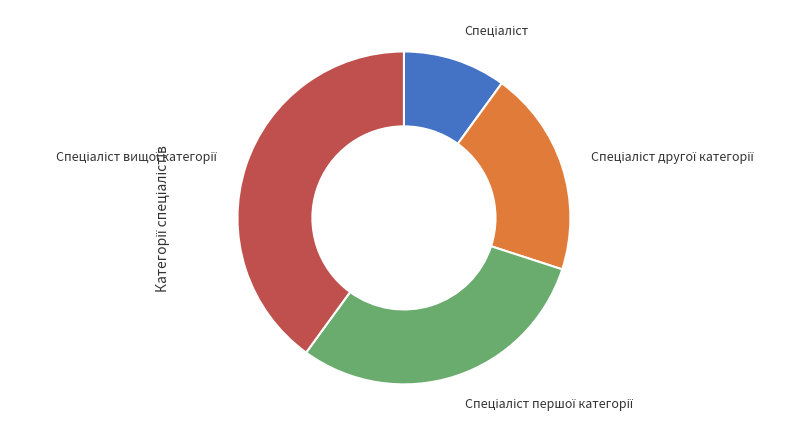

How many slices are in this pie chart?

4